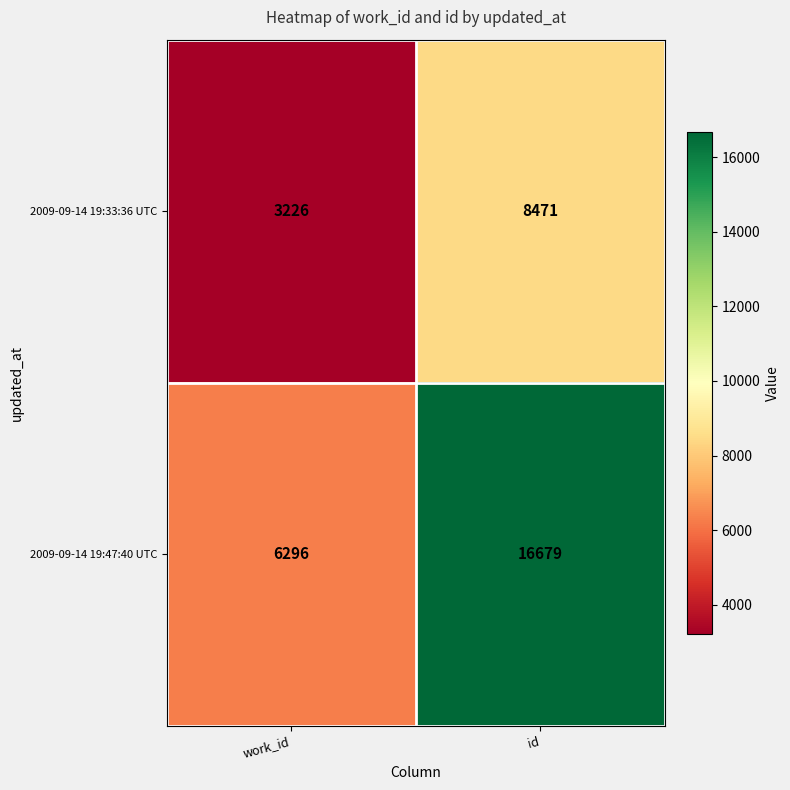

How many categories are shown in the chart?

2